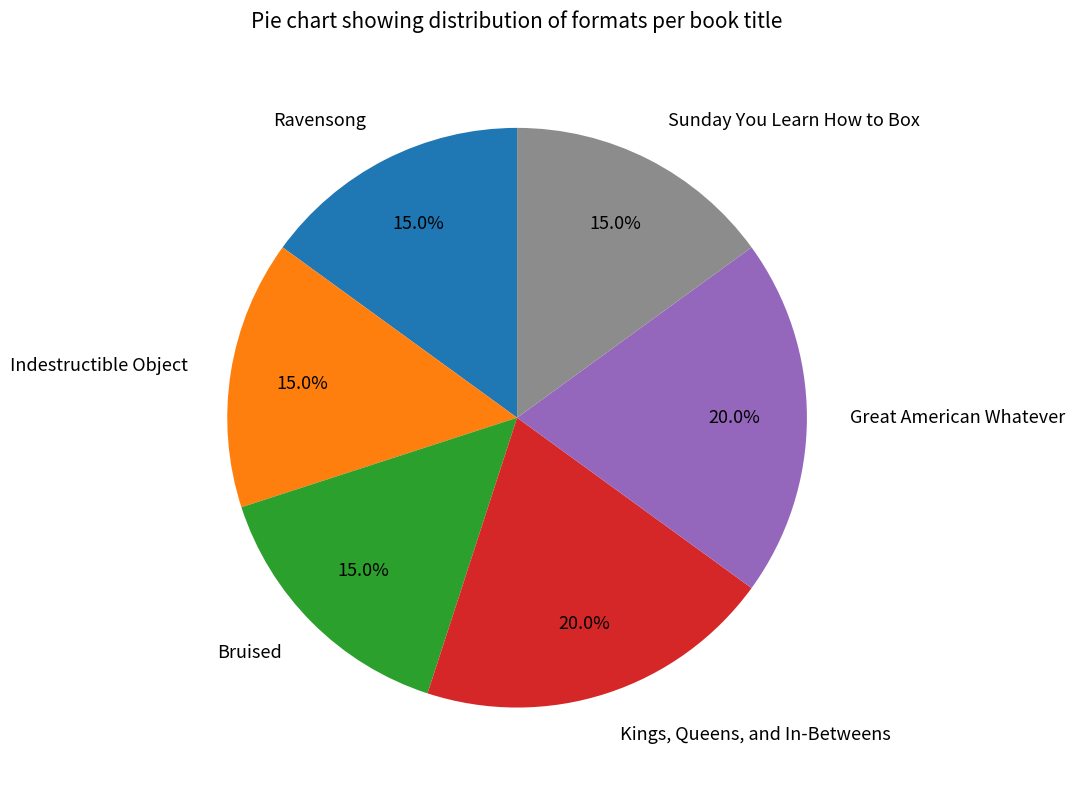

How much of the chart is everything except Sunday You Learn How to Box?

85.0%